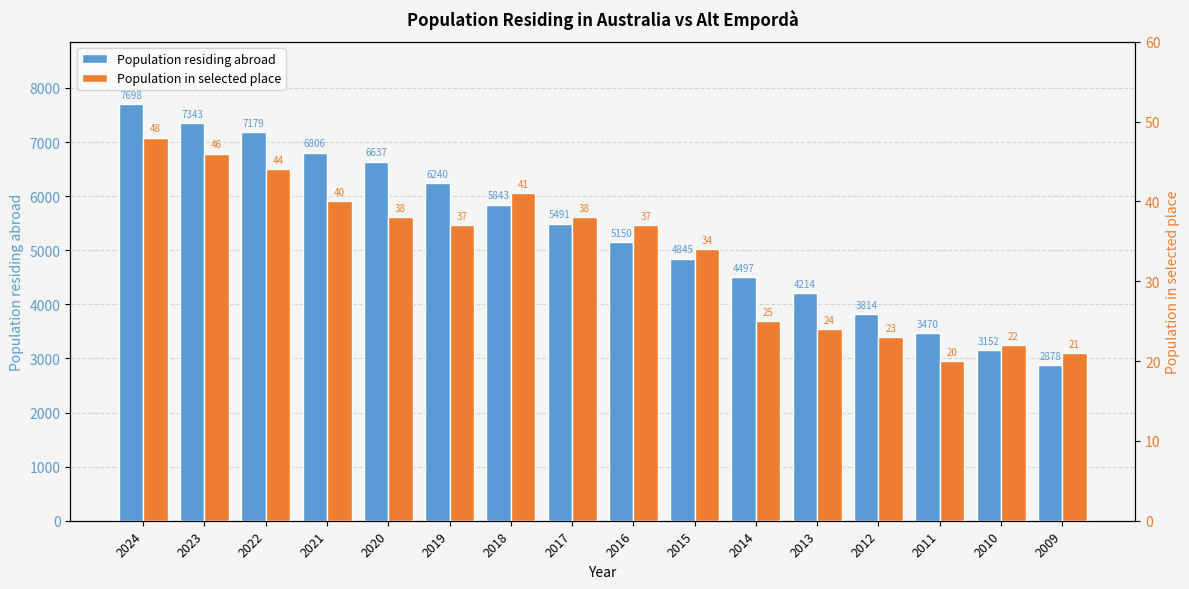

Does the chart contain any negative values?

No